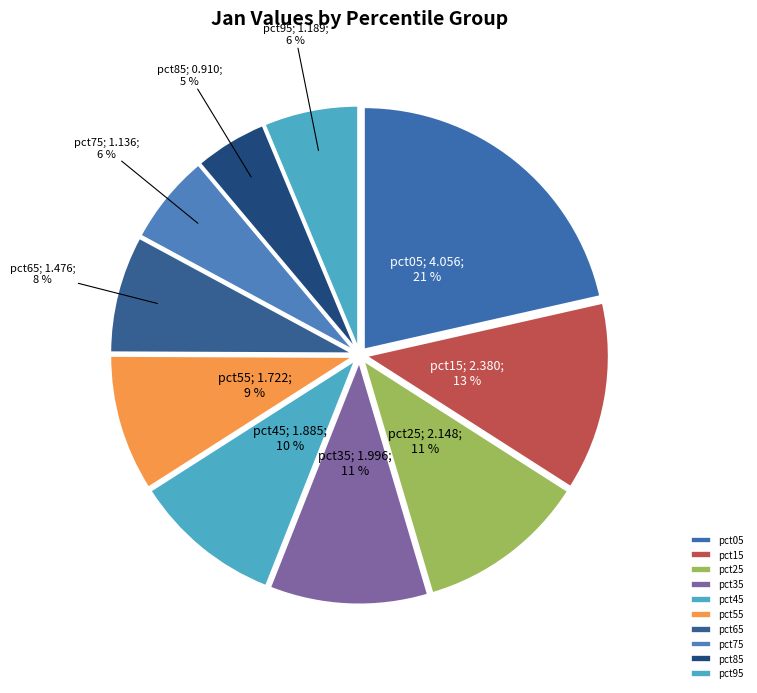

How many segments does this pie chart have?

10